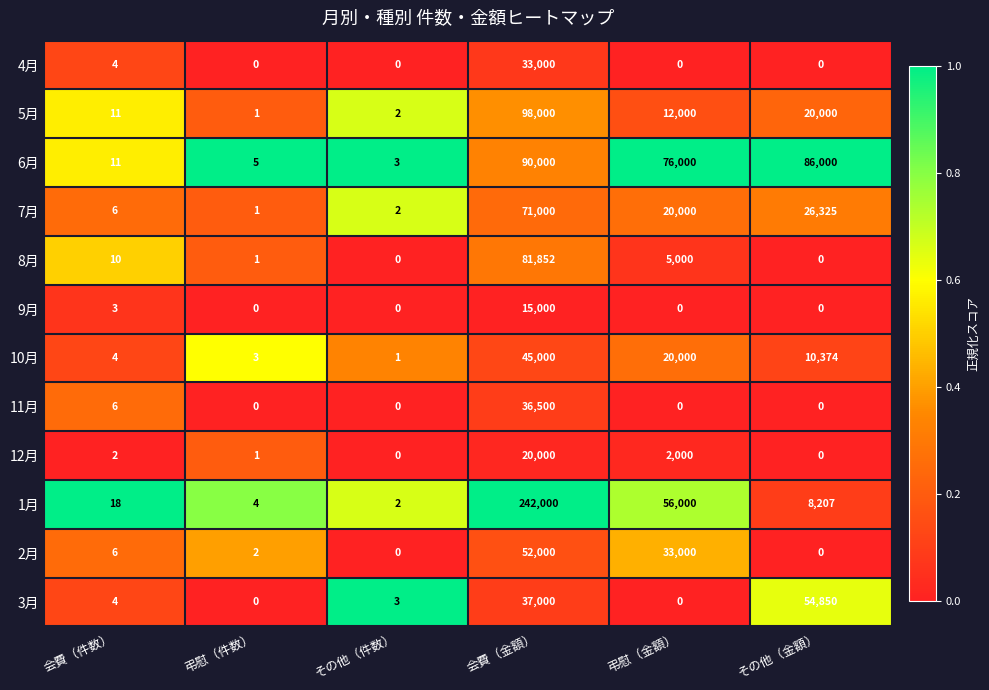

What is the spread (max minus min) of values at その他（件数）?

3